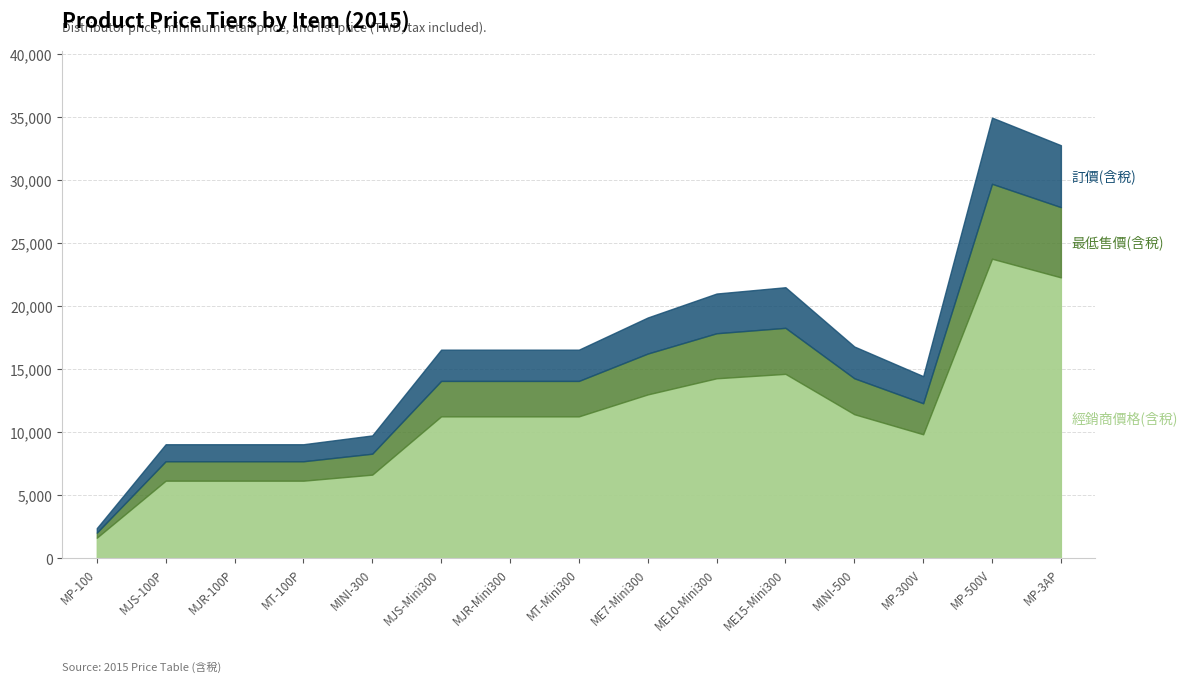

List the series in order of their overall mean, highest first.

訂價(含稅), 最低售價(含稅), 經銷商價格(含稅)